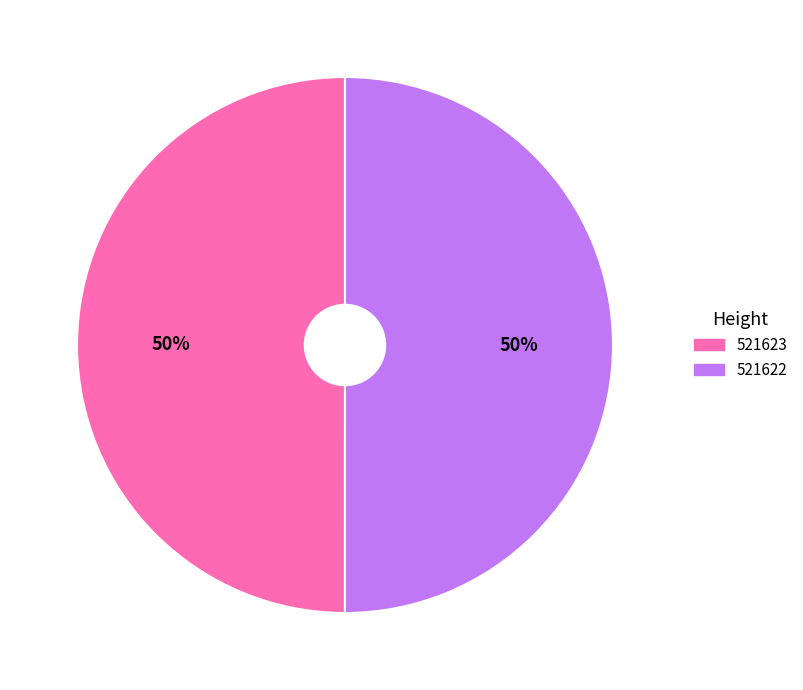

How many slices are in this pie chart?

2